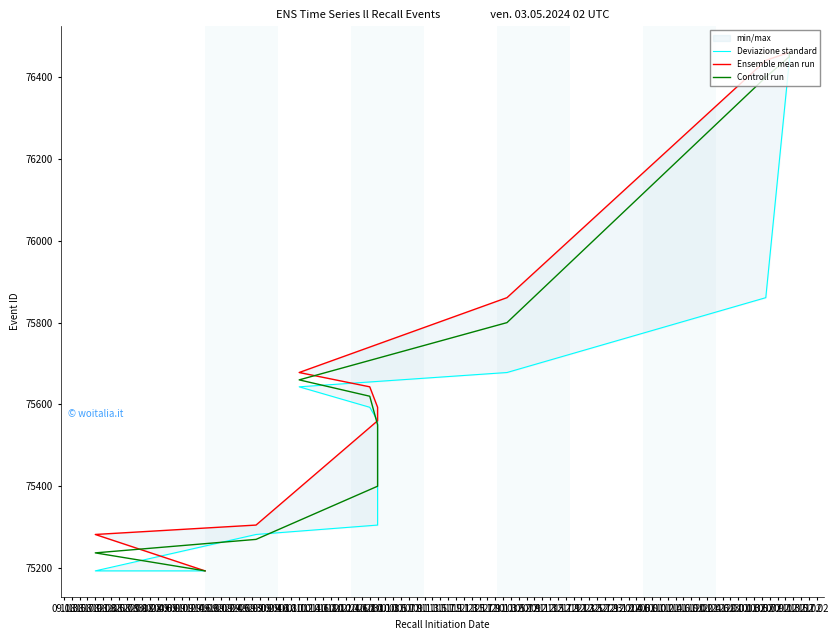

Is this an area chart (filled region under the line)?

No